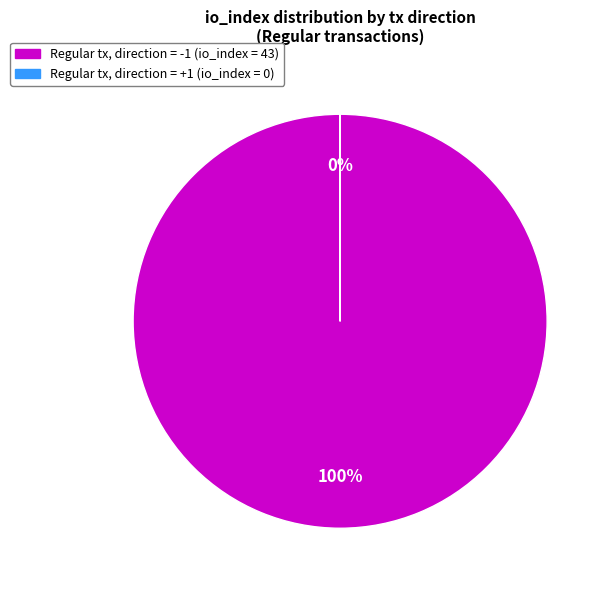

What percentage is the tx_type: Regular (direction -1) slice, to the nearest percent?

100%